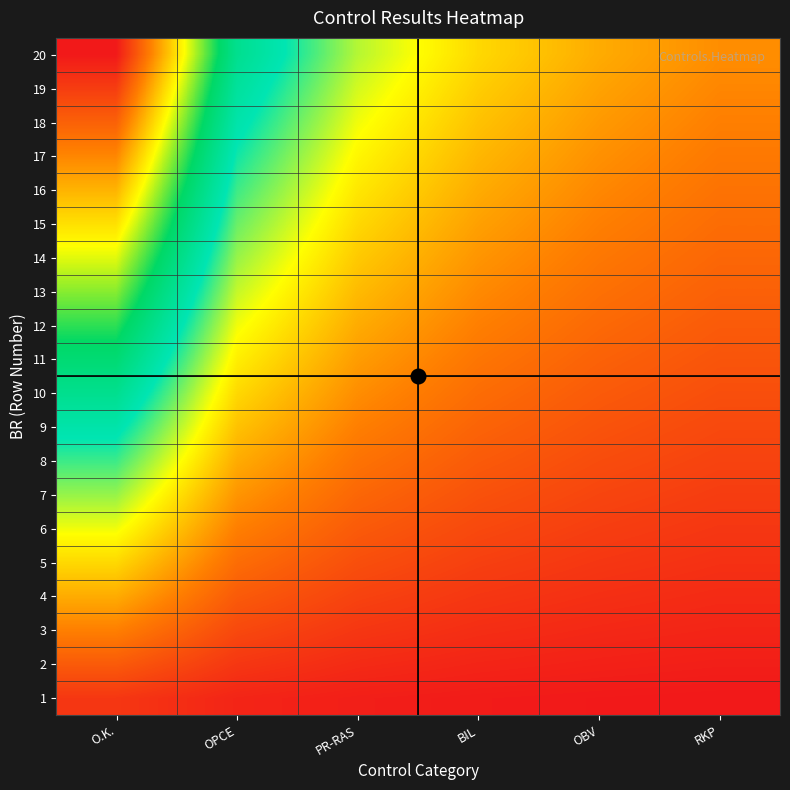

Between O.K. and OBV, which series saw the biggest shift?

20